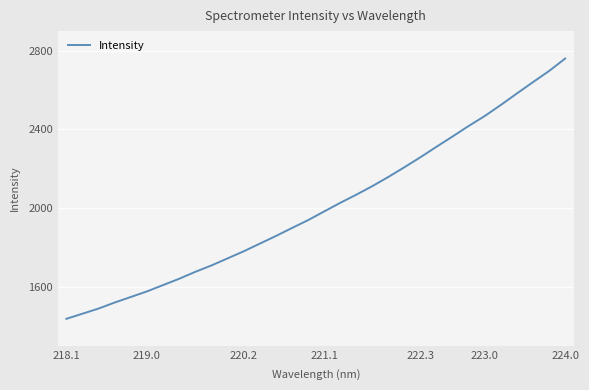

How many lines are shown in the chart?

1